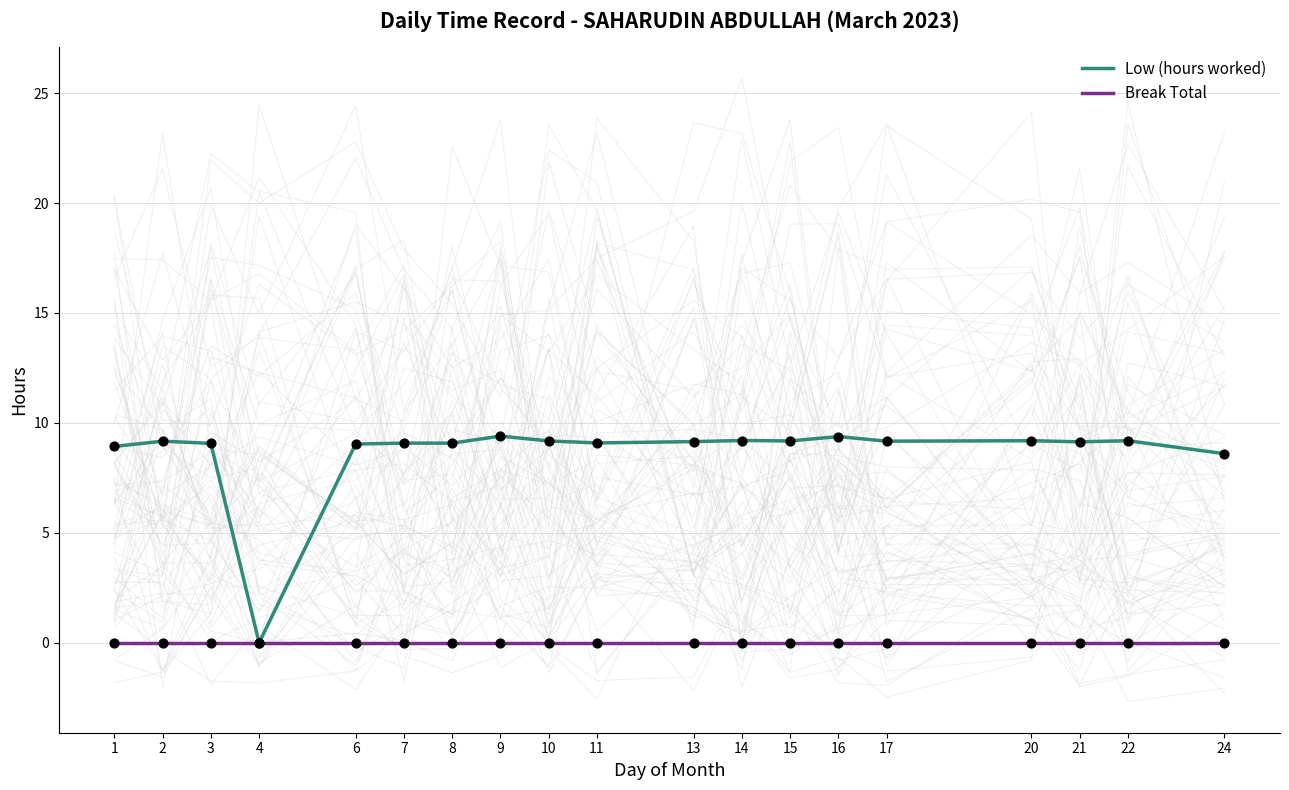

Which series has the widest spread of Y values?

Low (hours worked)